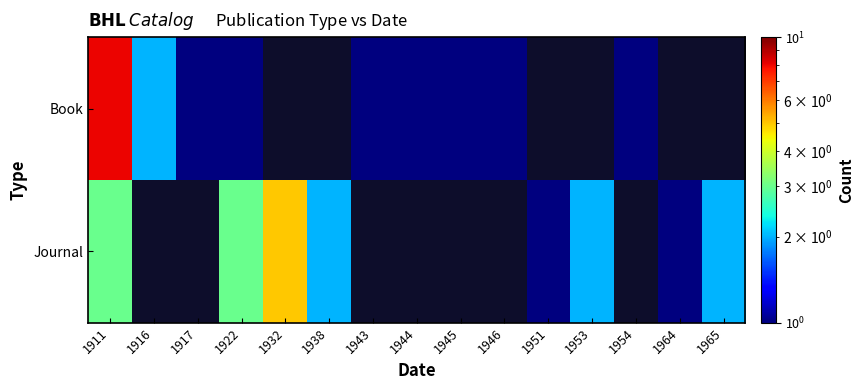

Read the Book value at 1946.

1.0